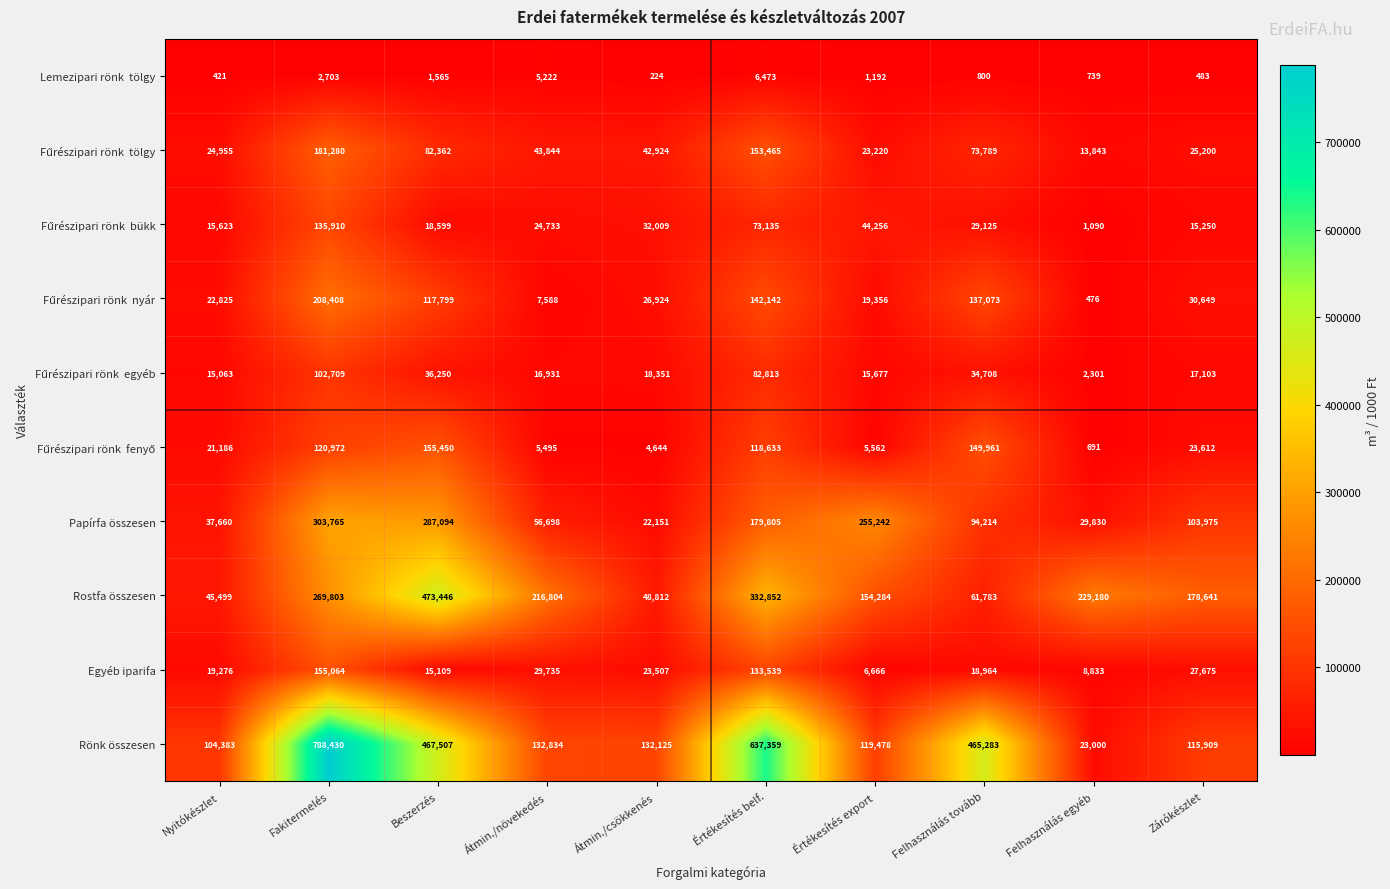

Which series has the widest spread of values?

Rönk összesen